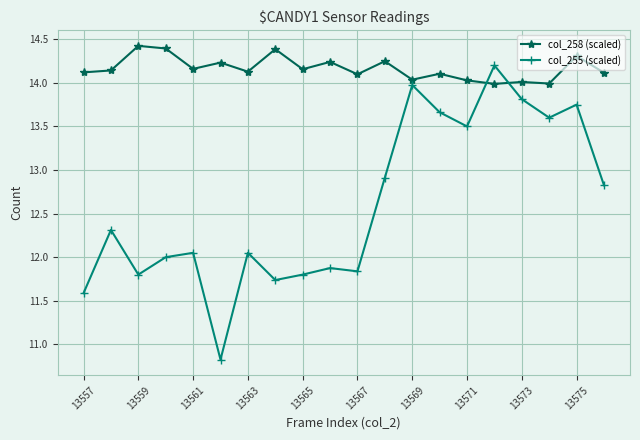

Rank the series by their maximum value, from lowest to highest.

col_255 (scaled), col_258 (scaled)